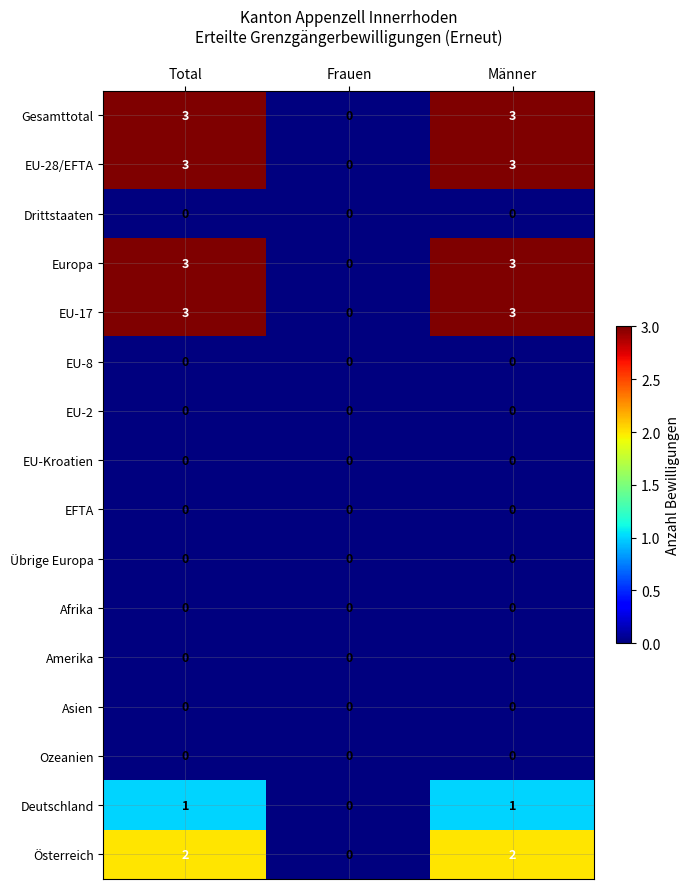

What is the sum of all Europa values?

6